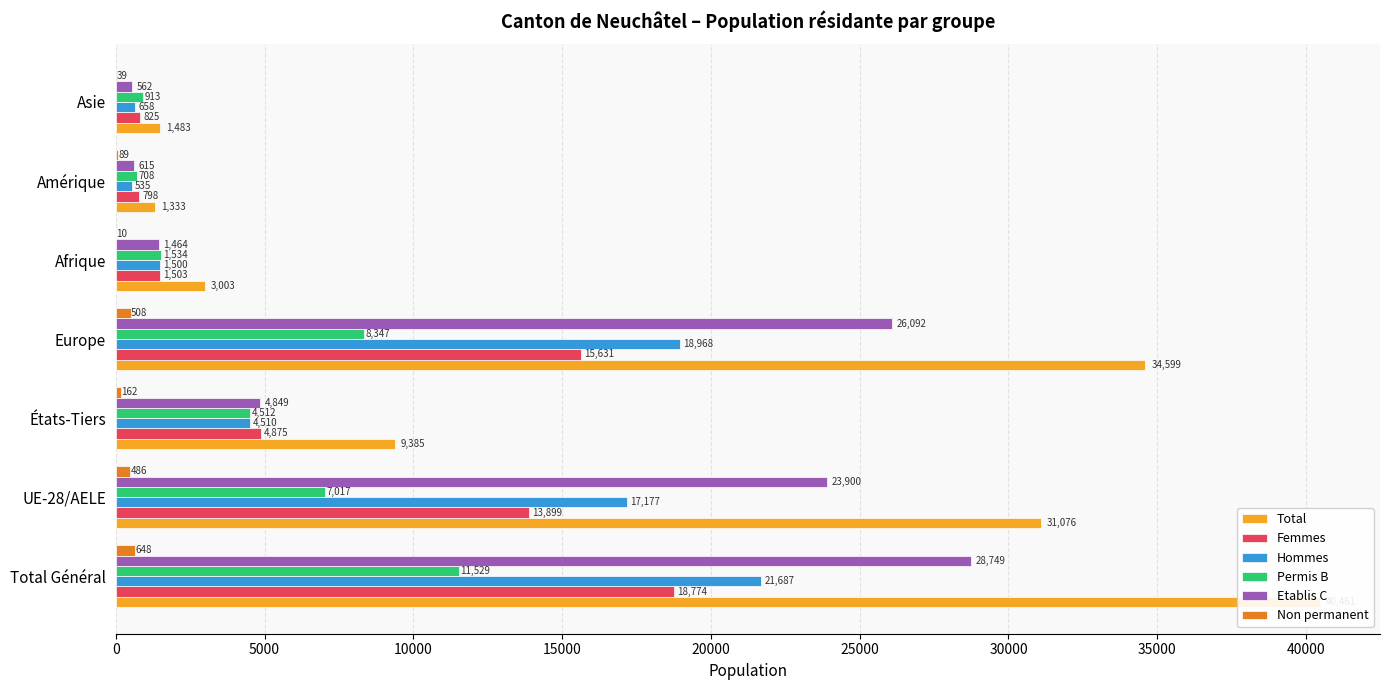

Which series has the widest spread of values?

Total